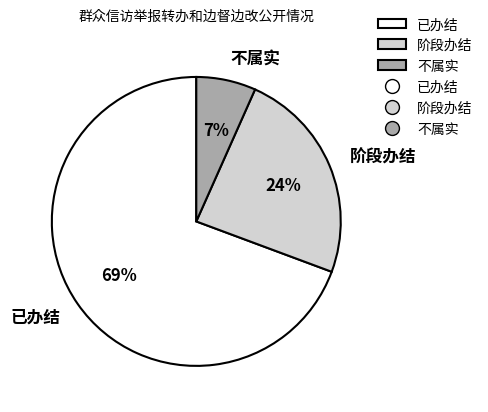

What is the largest slice in the pie chart?

已办结